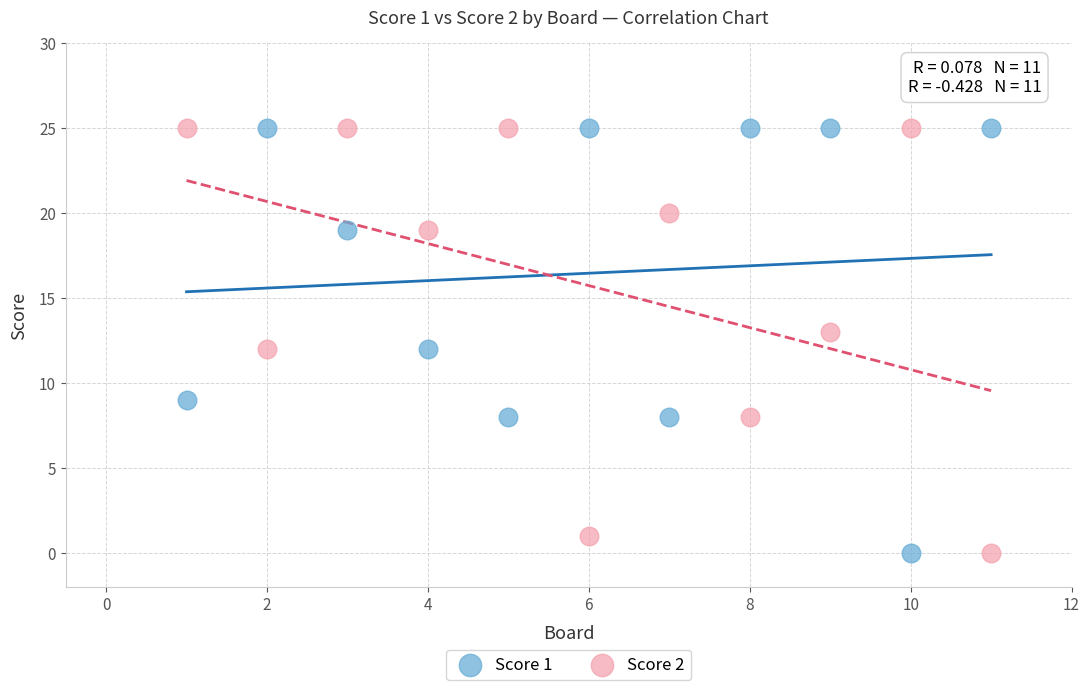

What is the X range (max minus min) for the scatter plot?

10